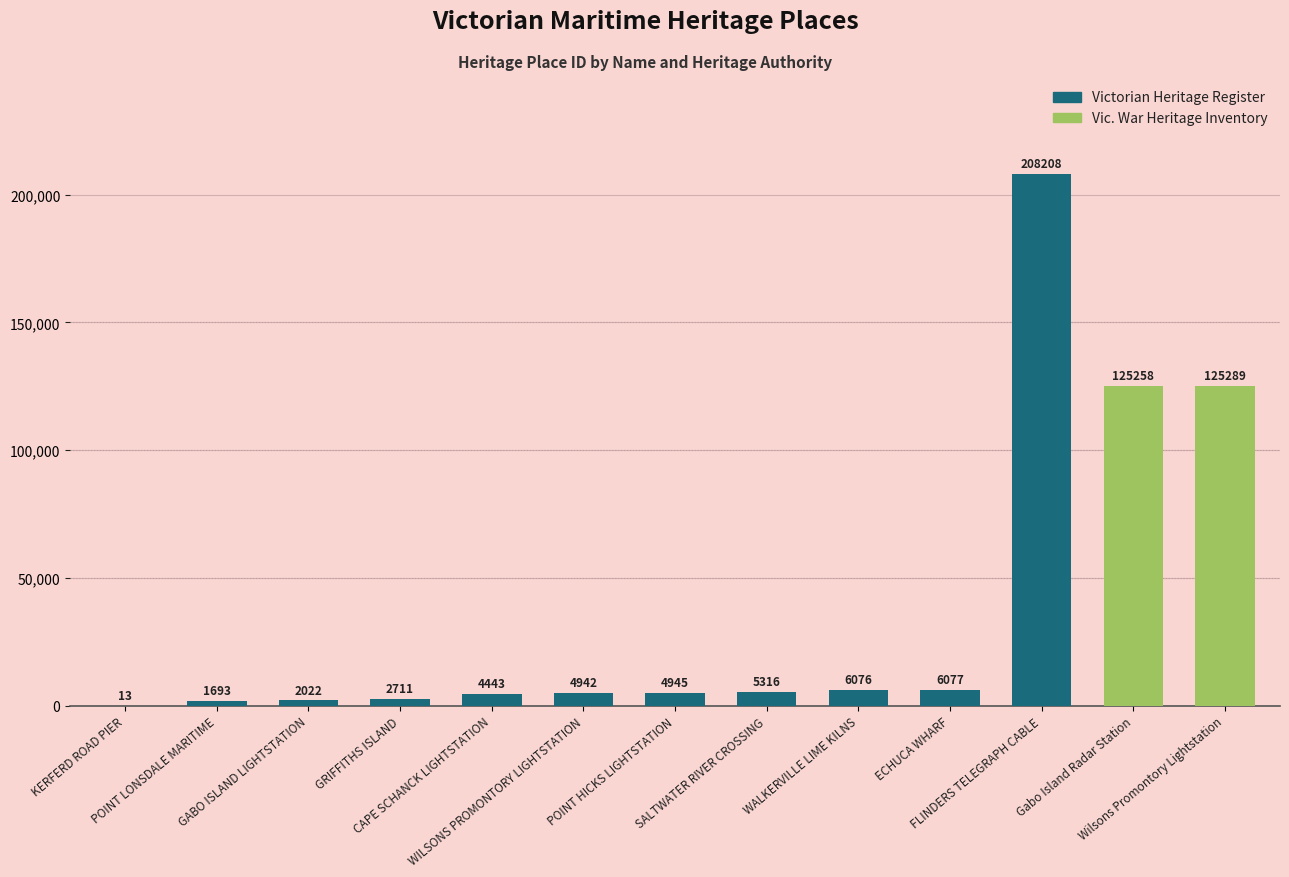

What is the approximate value at GABO ISLAND LIGHTSTATION, to the nearest 50?

2000